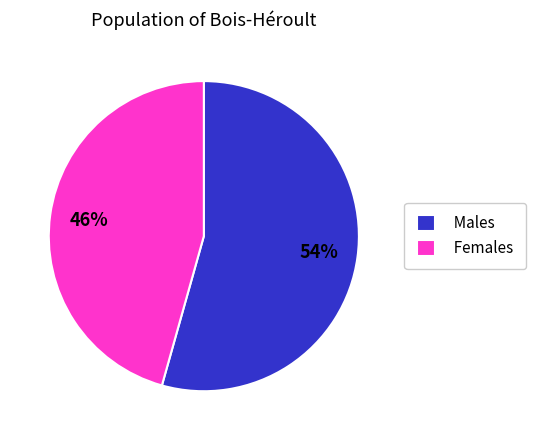

Combined, do Females and Males account for over 50%?

Yes